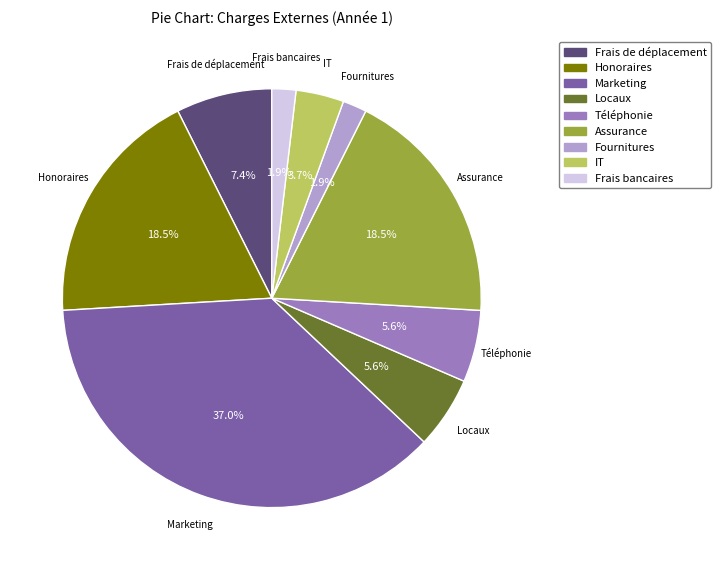

Approximately how many times larger is the value at IT compared to Assurance?

0.2